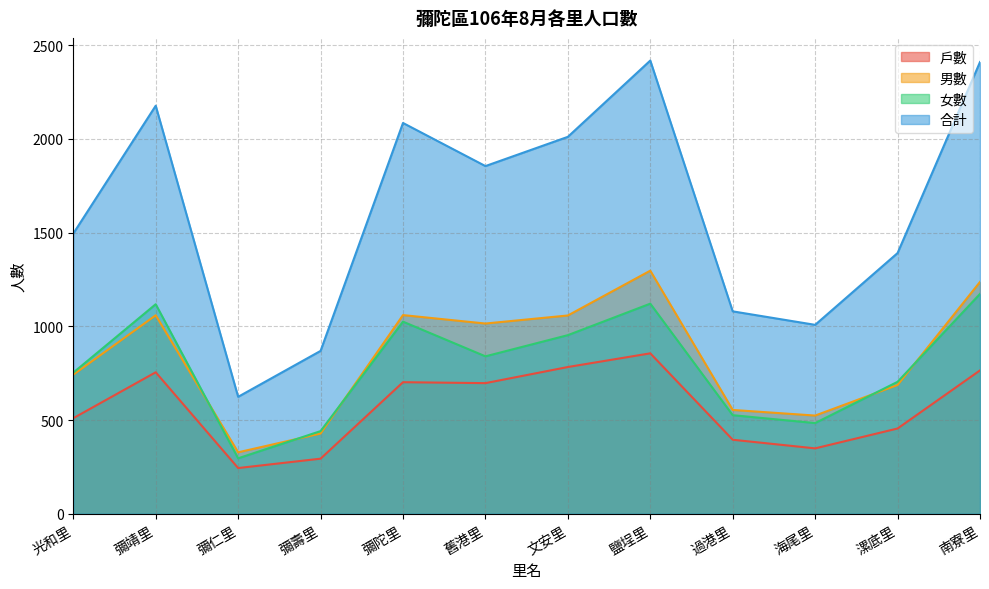

Reading left to right, transcribe all the data shown in this chart.

戶數: 光和里=510	彌靖里=755	彌仁里=244	彌壽里=294	彌陀里=702	舊港里=697	文安里=783	鹽埕里=856	過港里=395	海尾里=349	漯底里=455	南寮里=765
男數: 光和里=742	彌靖里=1059	彌仁里=328	彌壽里=428	彌陀里=1060	舊港里=1015	文安里=1058	鹽埕里=1297	過港里=554	海尾里=524	漯底里=687	南寮里=1237
女數: 光和里=753	彌靖里=1118	彌仁里=296	彌壽里=441	彌陀里=1025	舊港里=840	文安里=953	鹽埕里=1121	過港里=526	海尾里=484	漯底里=704	南寮里=1173
合計: 光和里=1495	彌靖里=2177	彌仁里=624	彌壽里=869	彌陀里=2085	舊港里=1855	文安里=2011	鹽埕里=2418	過港里=1080	海尾里=1008	漯底里=1391	南寮里=2410